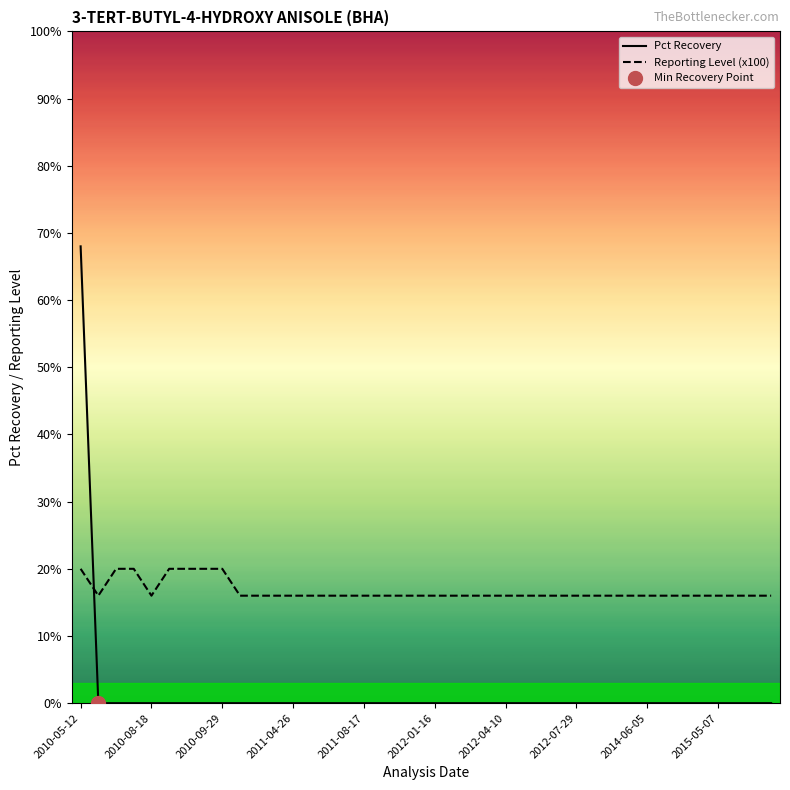

What is the highest value of the Reporting Level (x100) series?

20